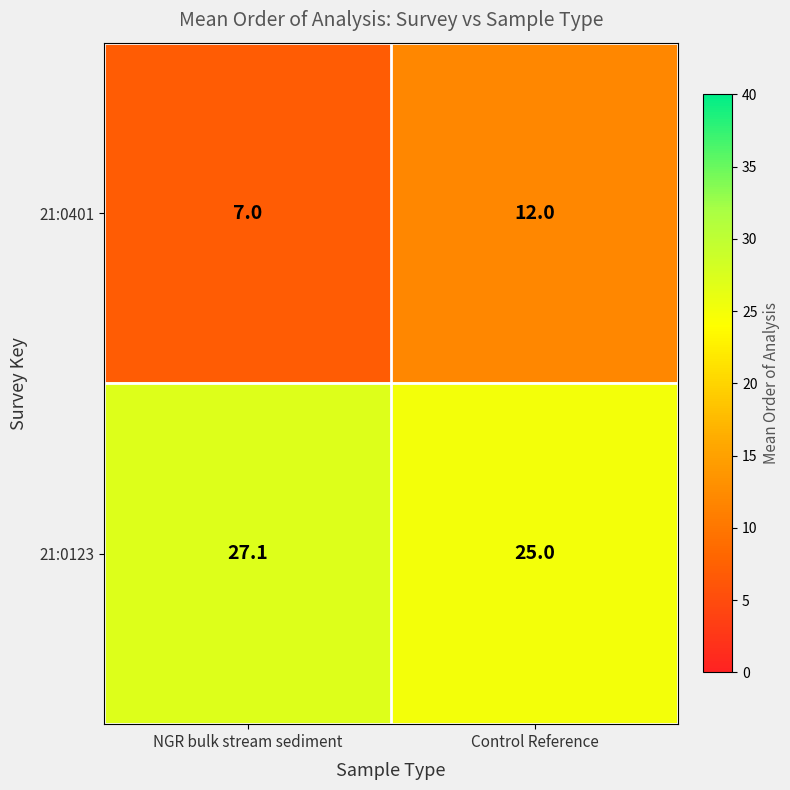

Reading right to left, list all the values displayed in this chart.

21:0401: 12.0	7.0
21:0123: 25.0	27.1